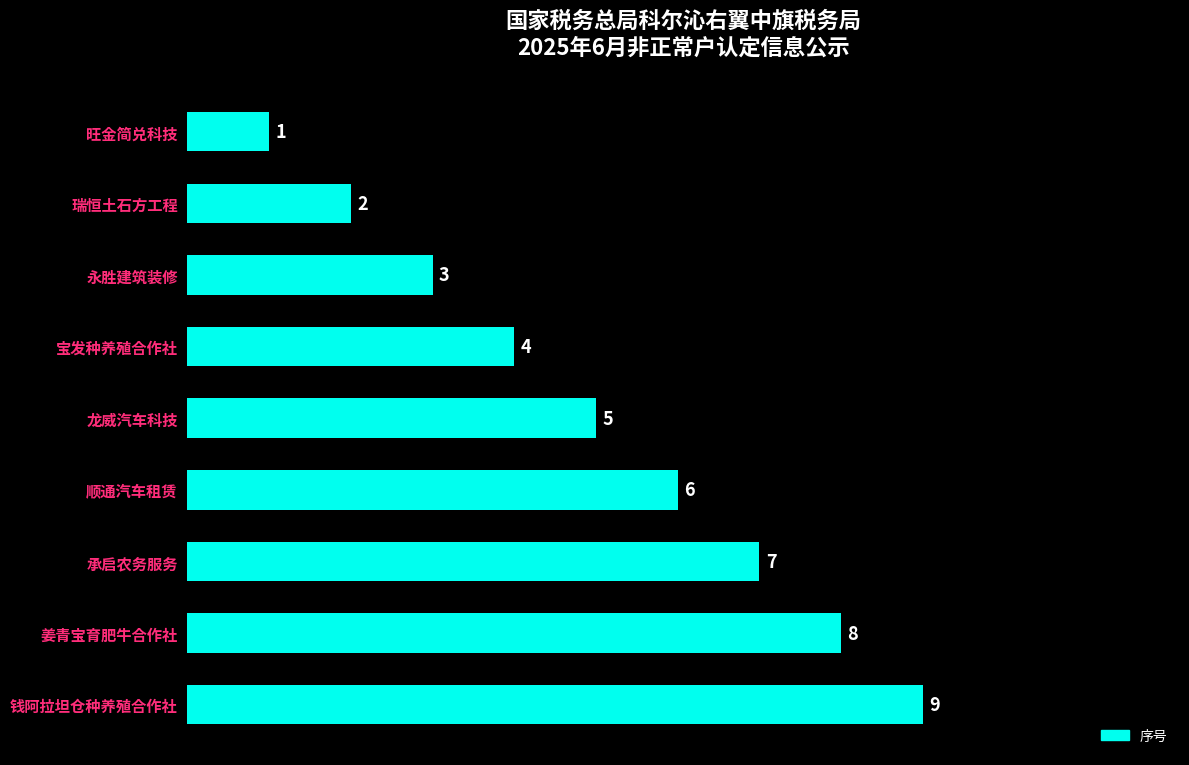

Rank the categories by value from highest to lowest.

钱阿拉坦仓种养殖合作社, 姜青宝育肥牛合作社, 承启农务服务, 顺通汽车租赁, 龙威汽车科技, 宝发种养殖合作社, 永胜建筑装修, 瑞恒土石方工程, 旺金简兑科技